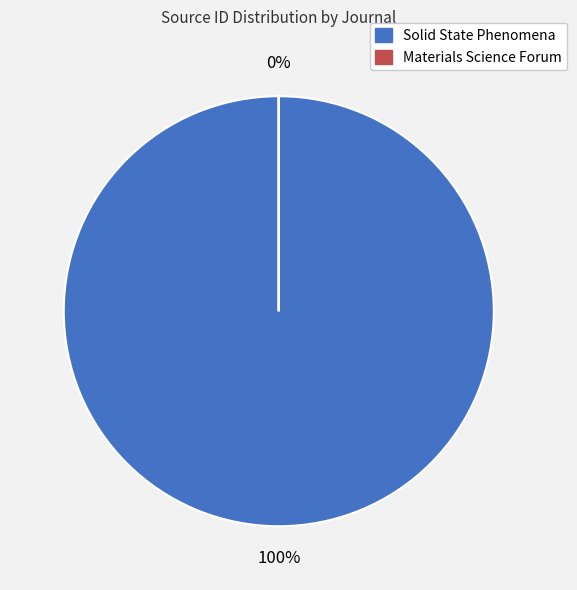

How many segments does this pie chart have?

2